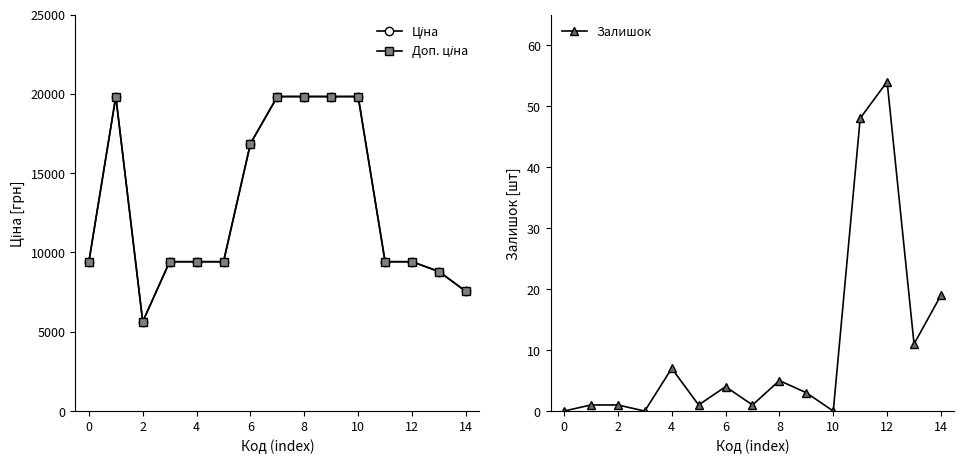

How many values in the Залишок series are below 3?

7